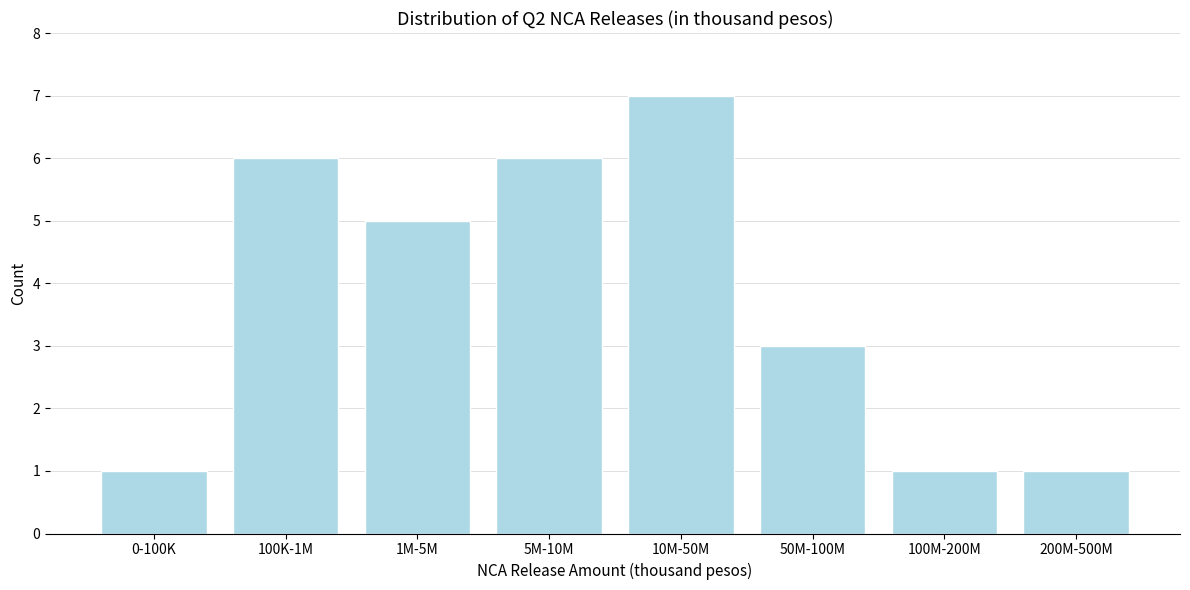

Reading right to left, what are all the values shown in this chart?

1	1	3	7	6	5	6	1